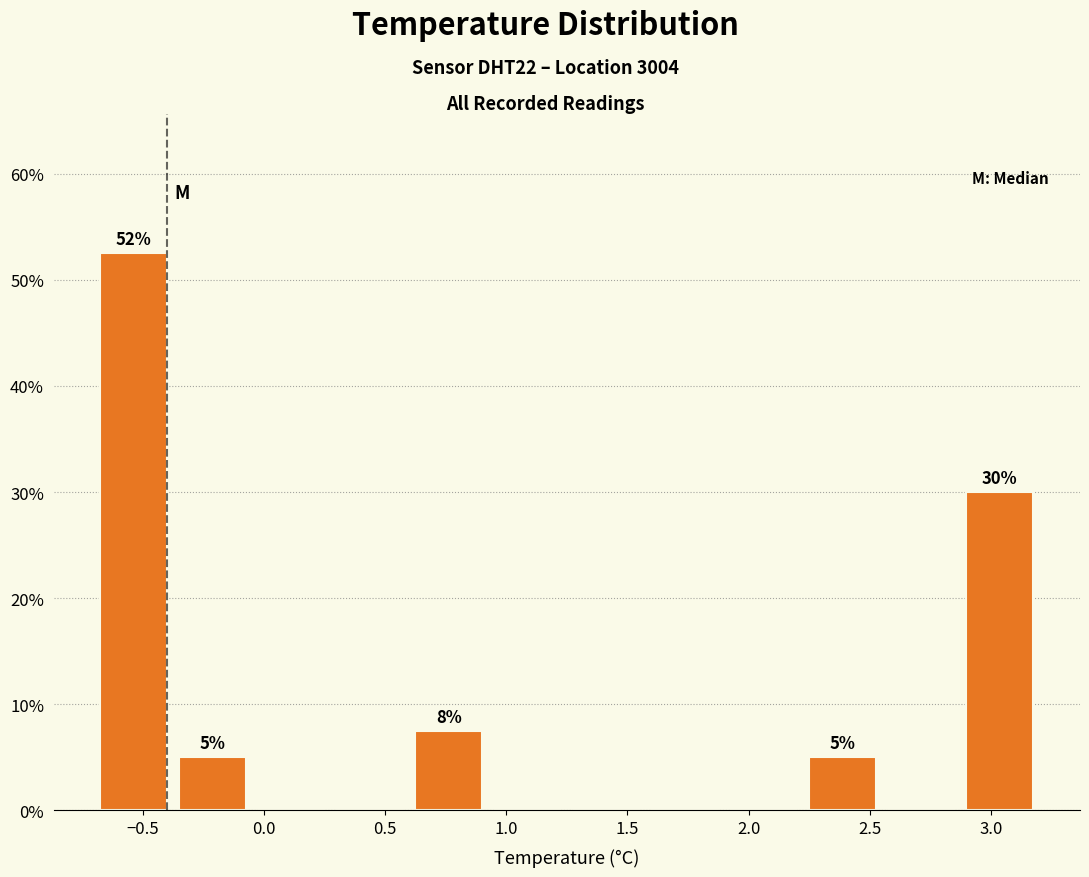

Over which range of the x-axis is the bar tallest?

-0.700 to -0.375